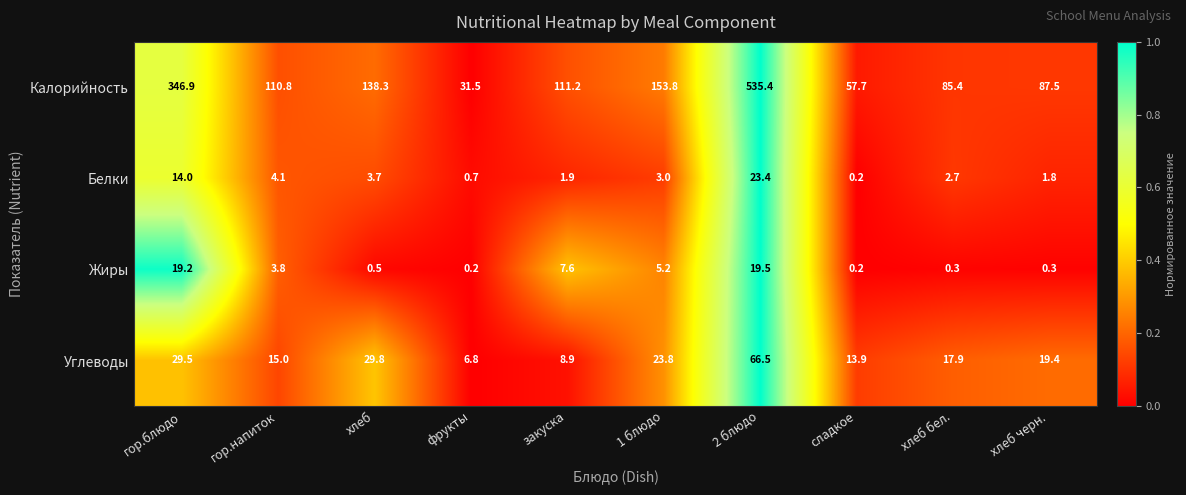

True or false: Жиры has a value of 0.5 at хлеб.

True